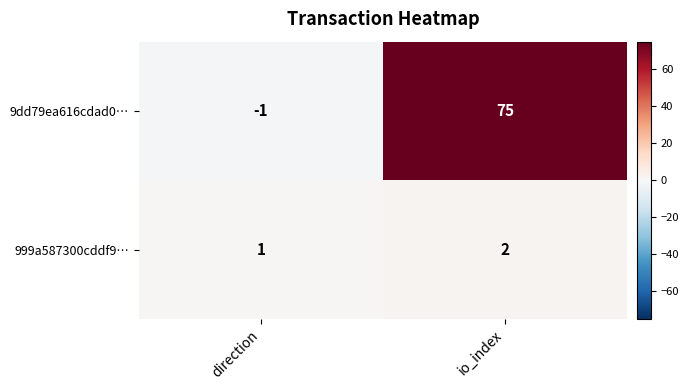

At how many categories does at least one series exceed 11?

1